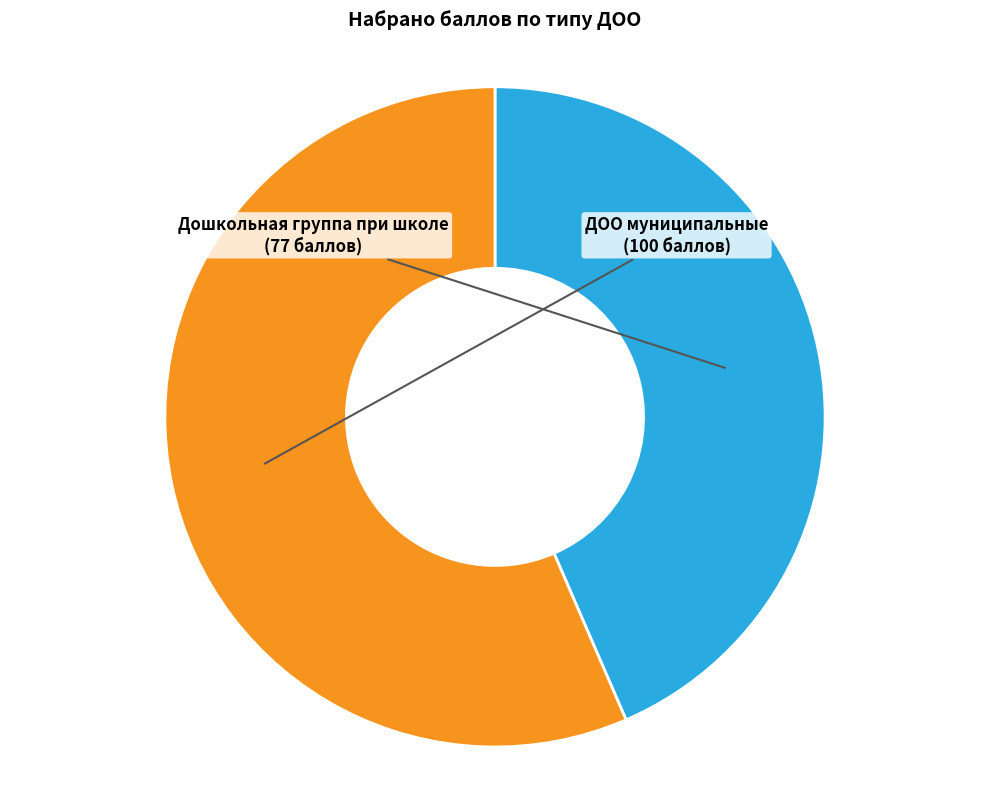

Is the sum of Дошкольная группа при школе and ДОО муниципальные greater than half?

Yes